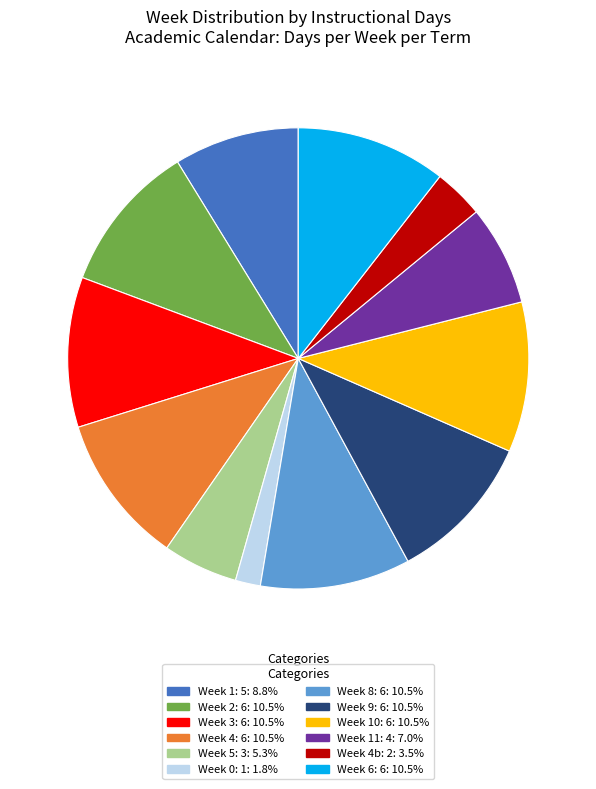

Does any single category account for the majority?

No